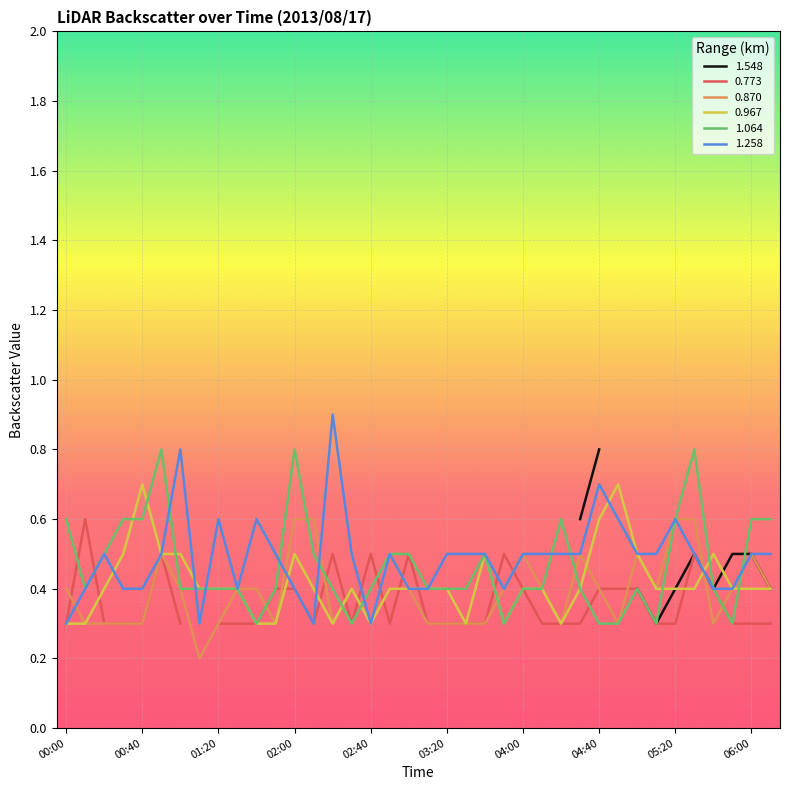

The 1.258 series shows 0.3 at 00:00. True or false?

True